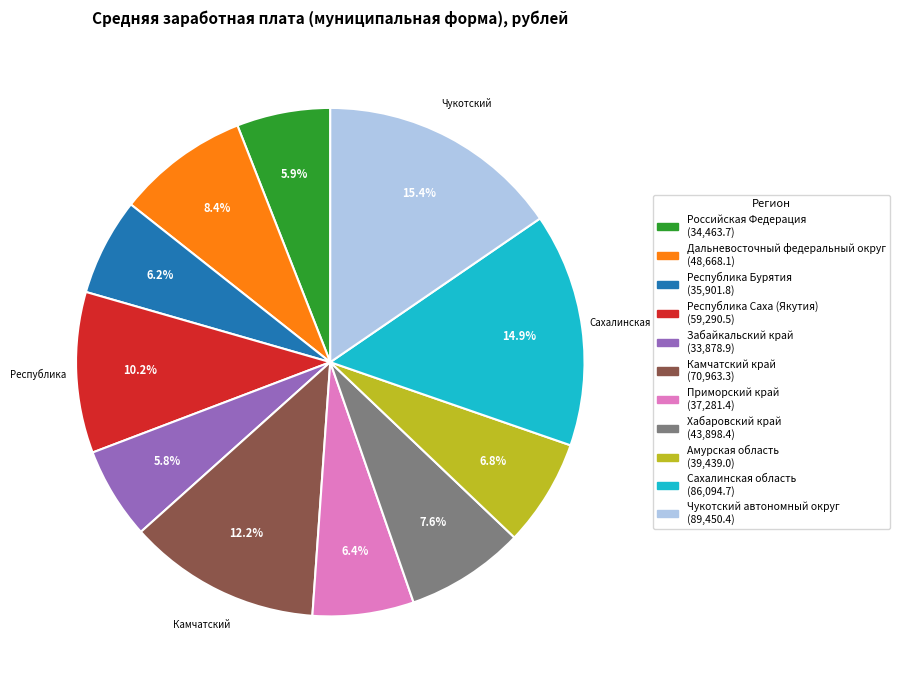

To the nearest percent, what portion does Республика Бурятия represent?

6%